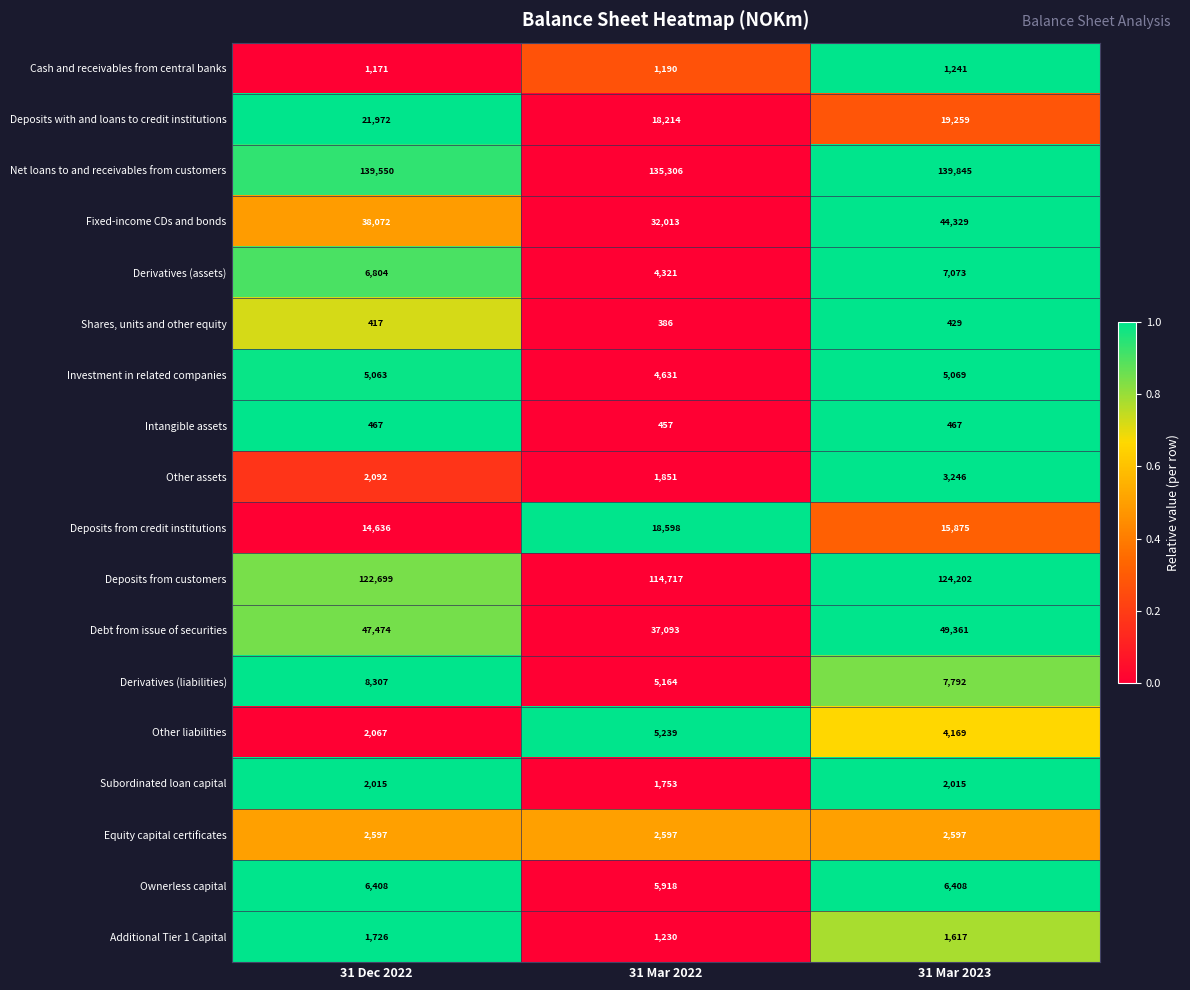

The value of Cash and receivables from central banks at 31 Dec 2022 is 1171. True or false?

True